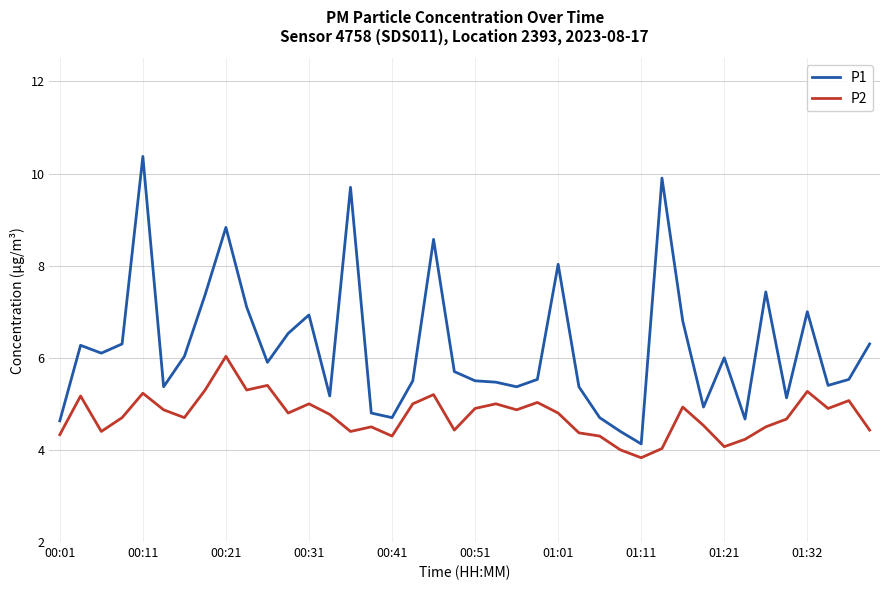

Which series has the largest range (max minus min)?

P1